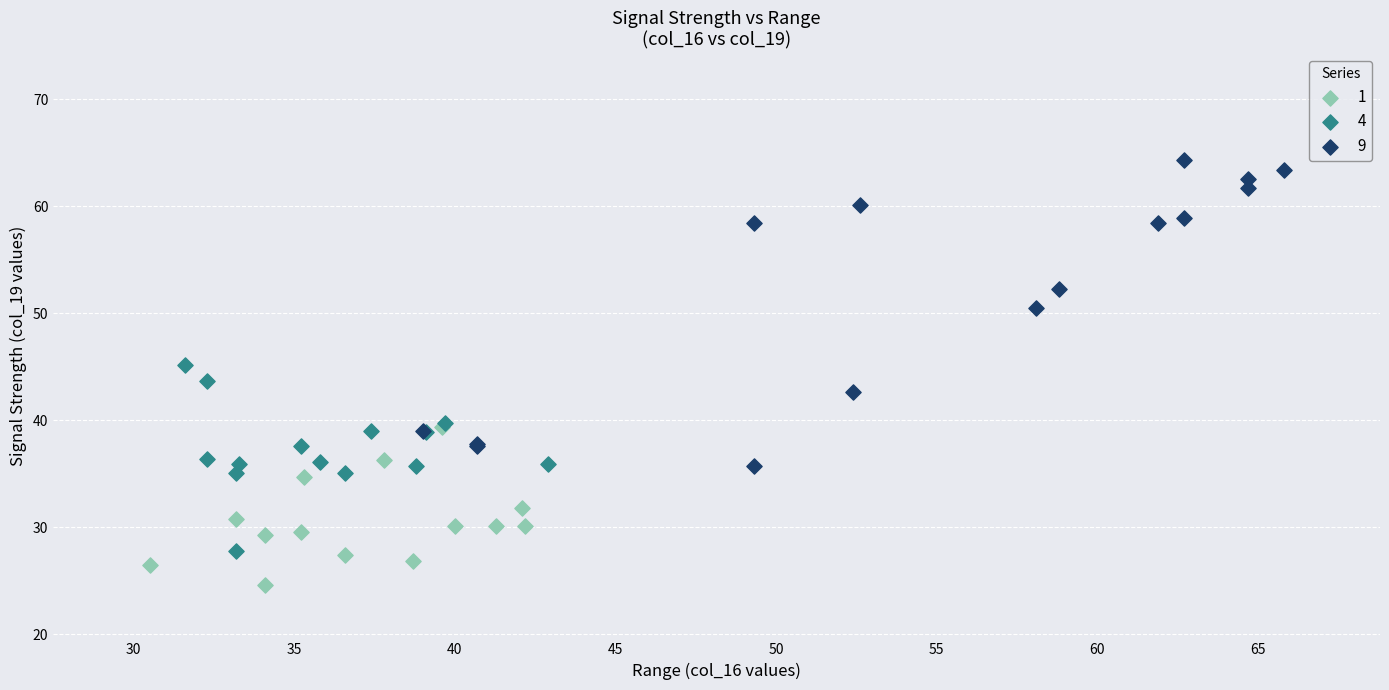

Which series has the largest Y range (max minus min)?

9